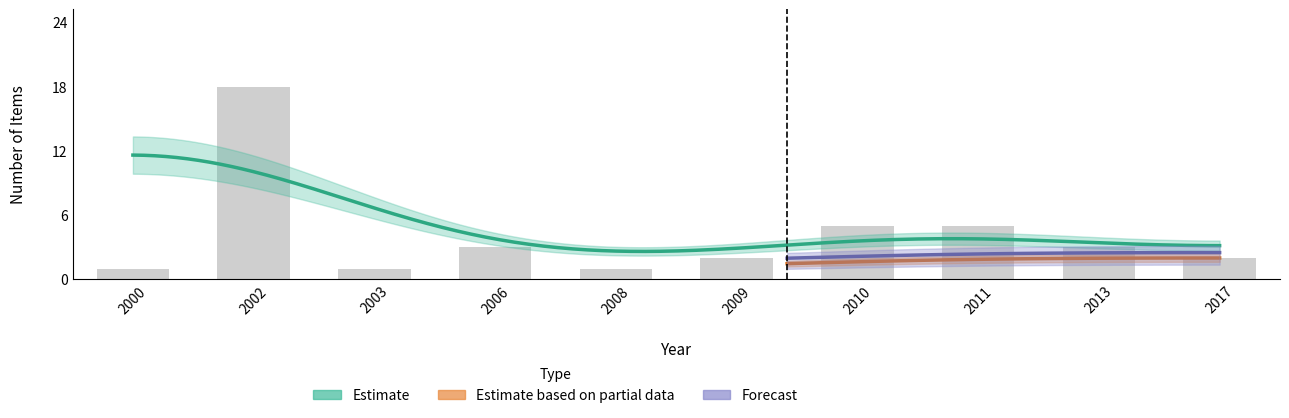

How many groups of bars are there?

10